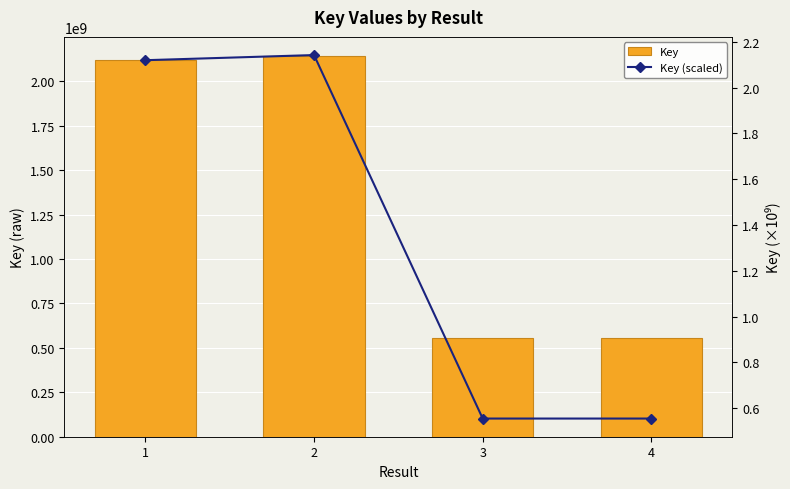

The Key series shows 3019575275.5 at 1. True or false?

False